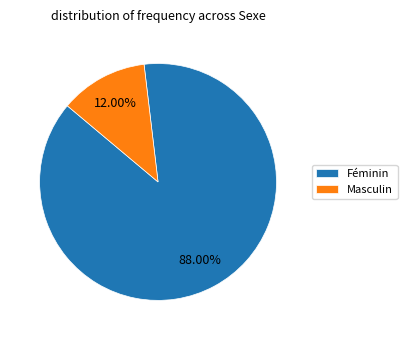

Rank the categories by value from lowest to highest.

Masculin, Féminin